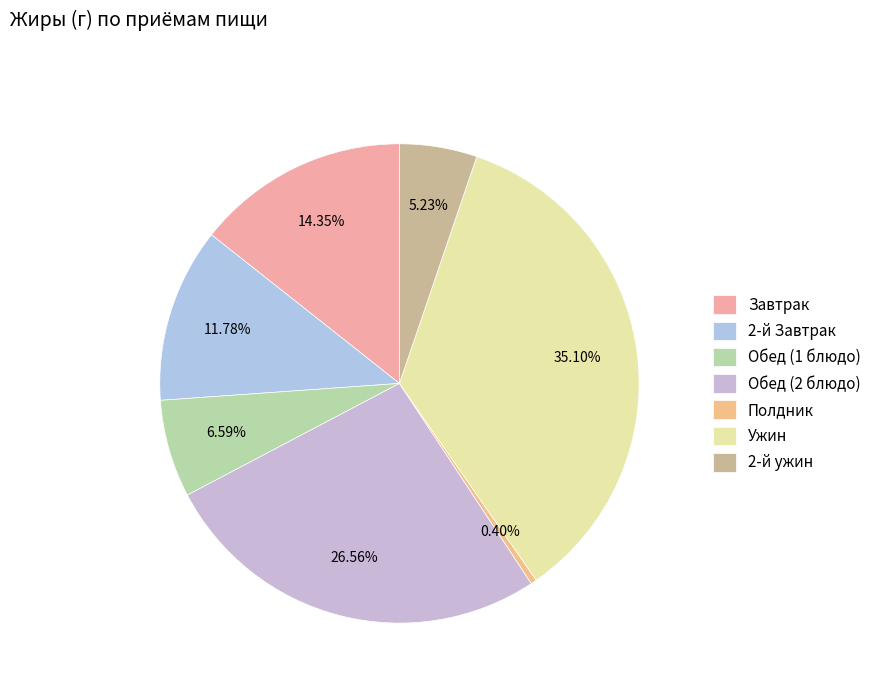

What percentage is the Ужин slice, to the nearest percent?

35%